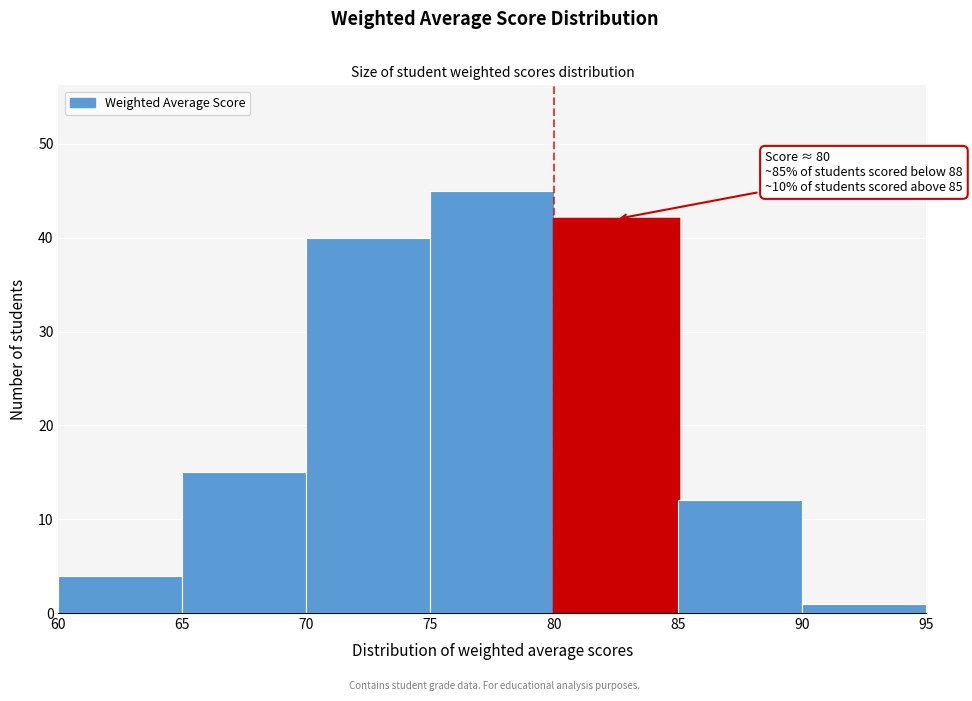

Over which range of the x-axis is the bar tallest?

75 to 80